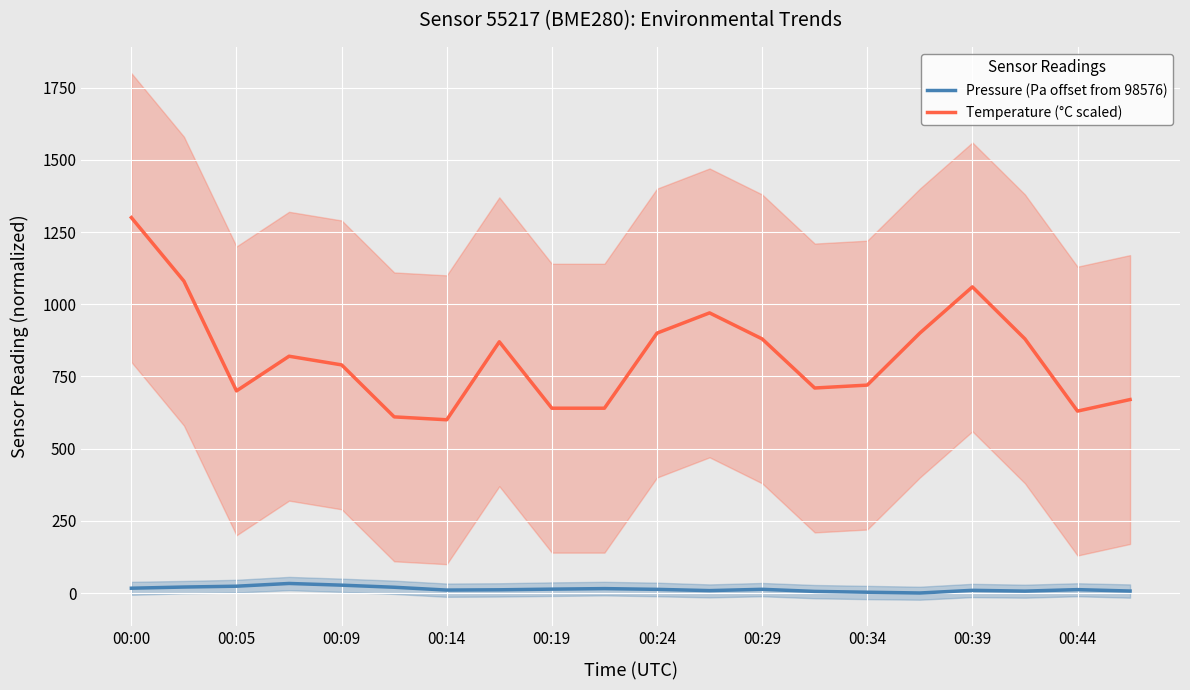

At which label does Temperature (°C scaled) reach its peak?

00:00